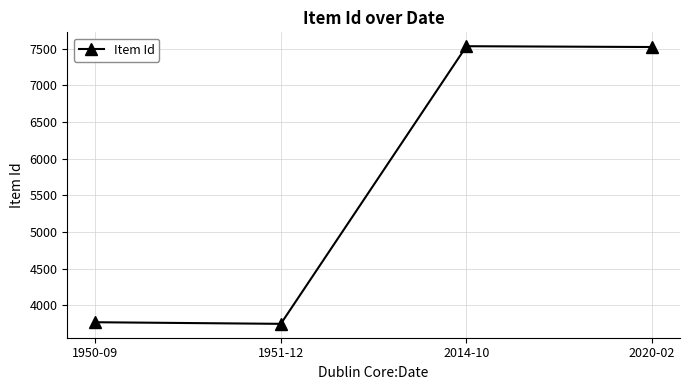

Where is the data nearest to the value 5640?

1950-09